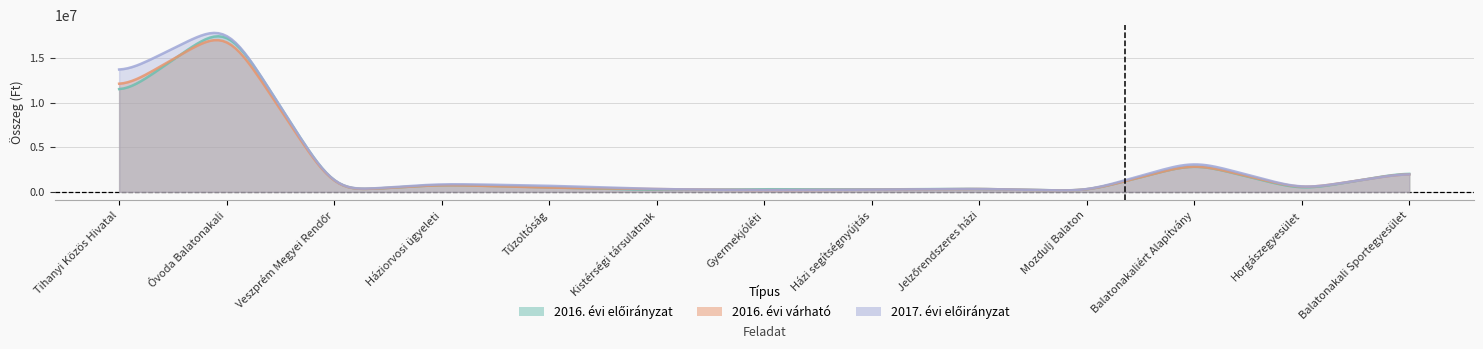

List the series in order of their peak value, highest first.

2017. évi előirányzat, 2016. évi előirányzat, 2016. évi várható